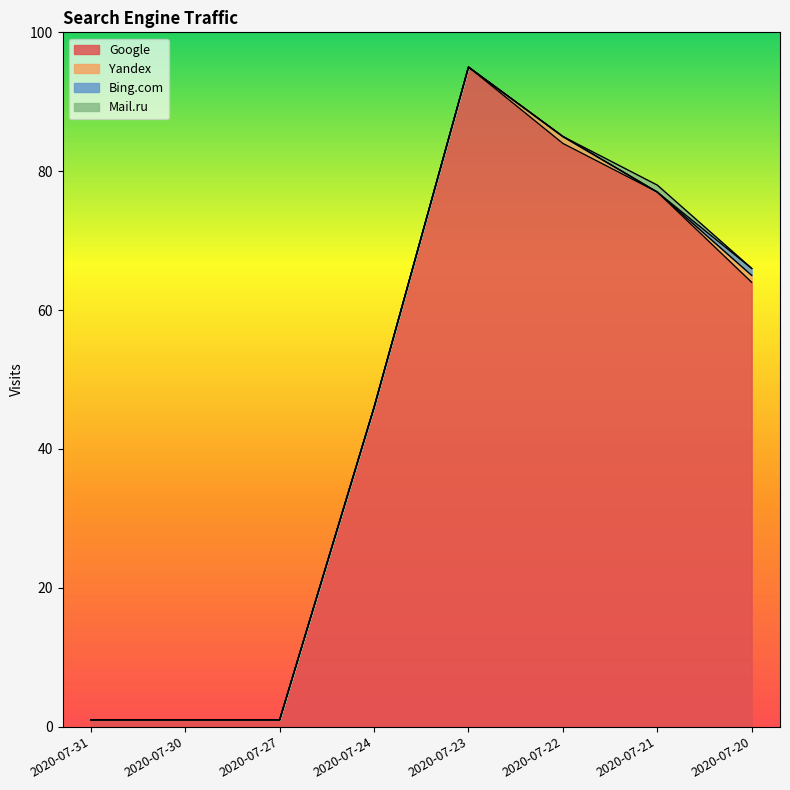

Reading left to right, what are all the values shown in this chart?

Google: 2020-07-31=1	2020-07-30=1	2020-07-27=1	2020-07-24=46	2020-07-23=95	2020-07-22=84	2020-07-21=77	2020-07-20=64
Yandex: 2020-07-31=0	2020-07-30=0	2020-07-27=0	2020-07-24=0	2020-07-23=0	2020-07-22=1	2020-07-21=0	2020-07-20=1
Bing.com: 2020-07-31=0	2020-07-30=0	2020-07-27=0	2020-07-24=0	2020-07-23=0	2020-07-22=0	2020-07-21=0	2020-07-20=1
Mail.ru: 2020-07-31=0	2020-07-30=0	2020-07-27=0	2020-07-24=0	2020-07-23=0	2020-07-22=0	2020-07-21=1	2020-07-20=0